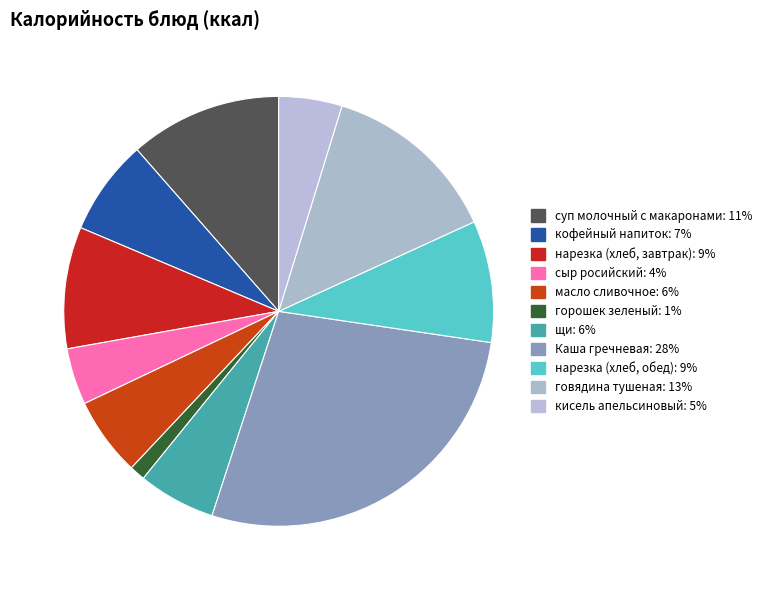

How many segments does this pie chart have?

11